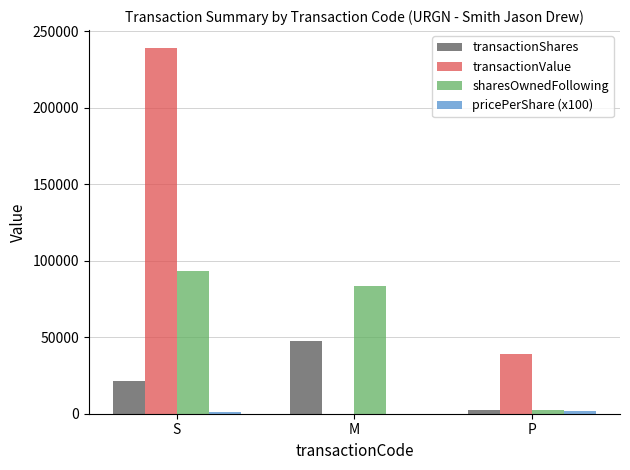

The sharesOwnedFollowing series shows 2500 at P. True or false?

True